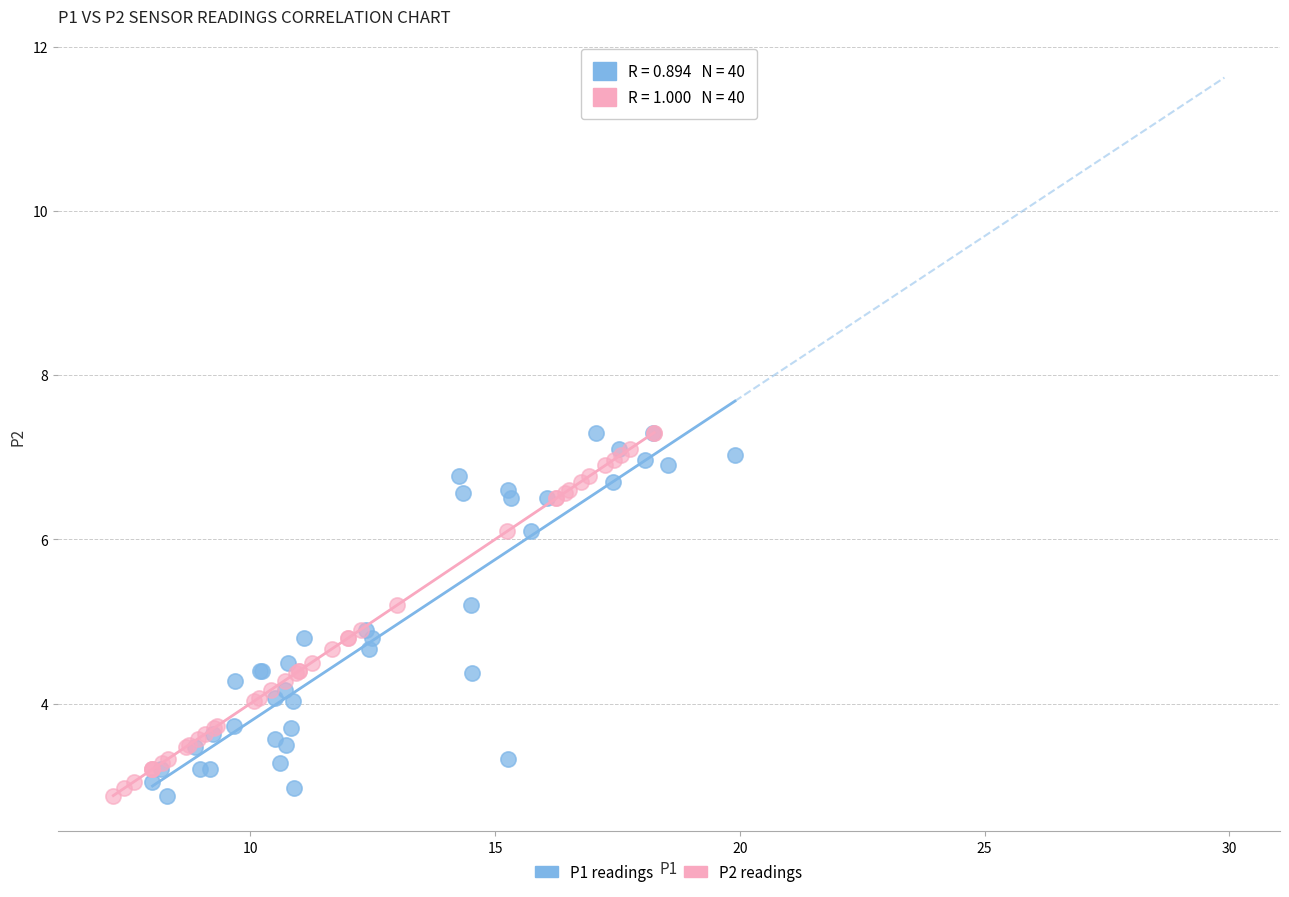

What are all the series names shown in the legend?

P1 readings, P2 readings